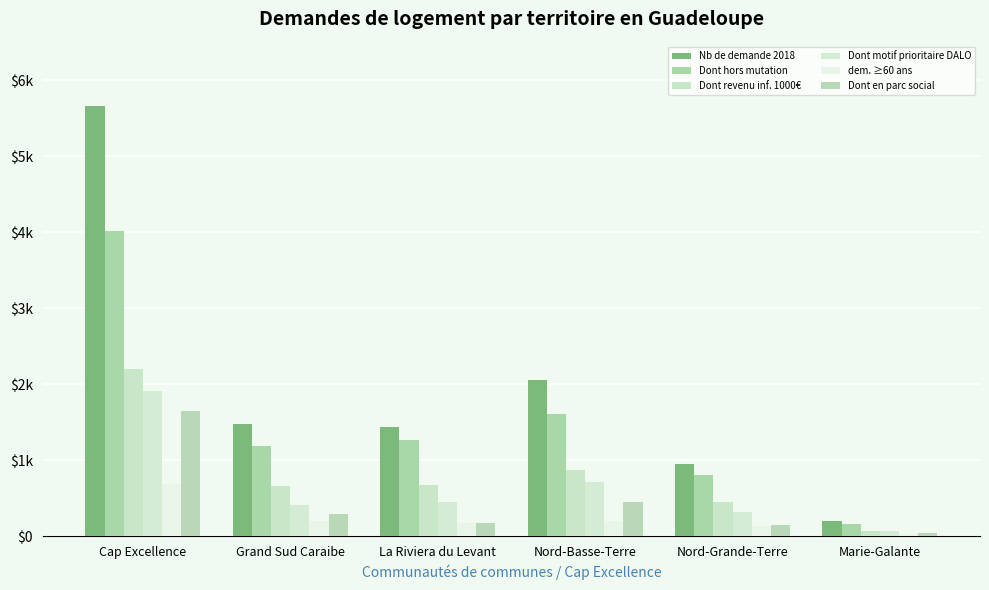

The Dont motif prioritaire DALO series shows 411 at Grand Sud Caraibe. True or false?

True